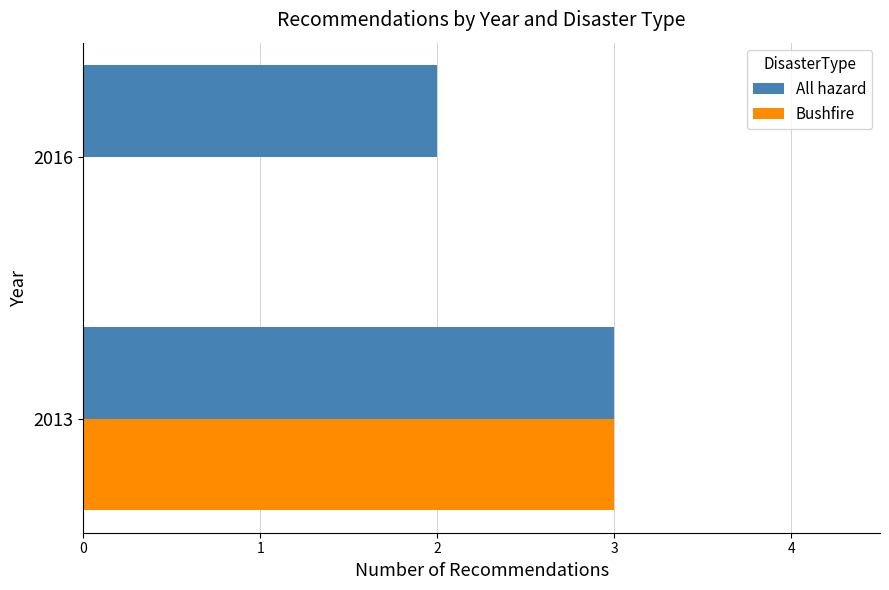

The value of Bushfire at 2016 is 0. True or false?

True